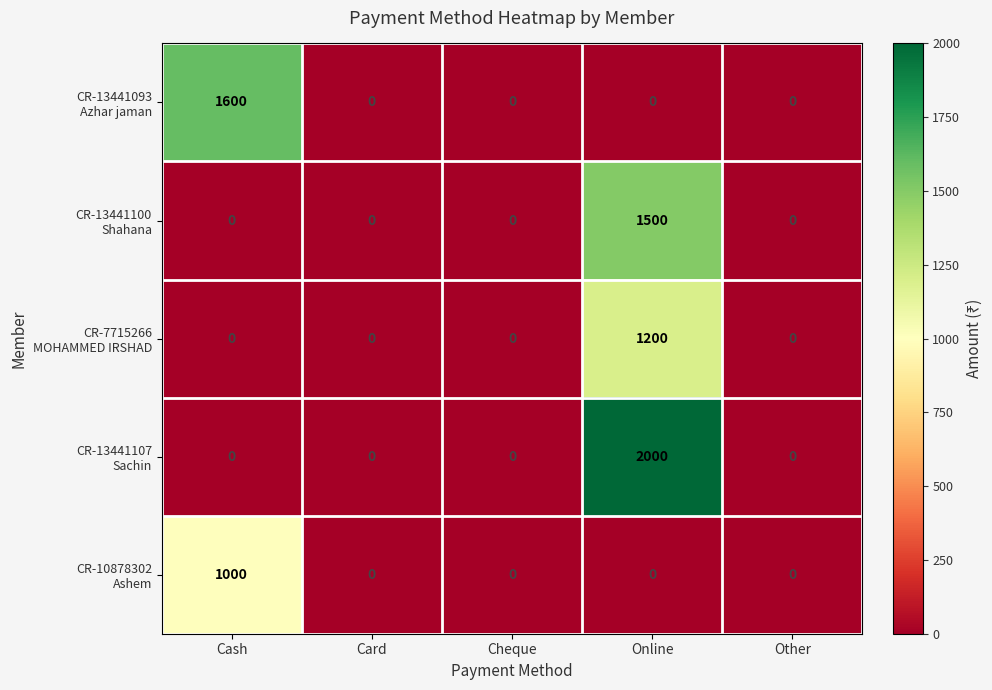

What is the spread (max minus min) of values at Online?

2000